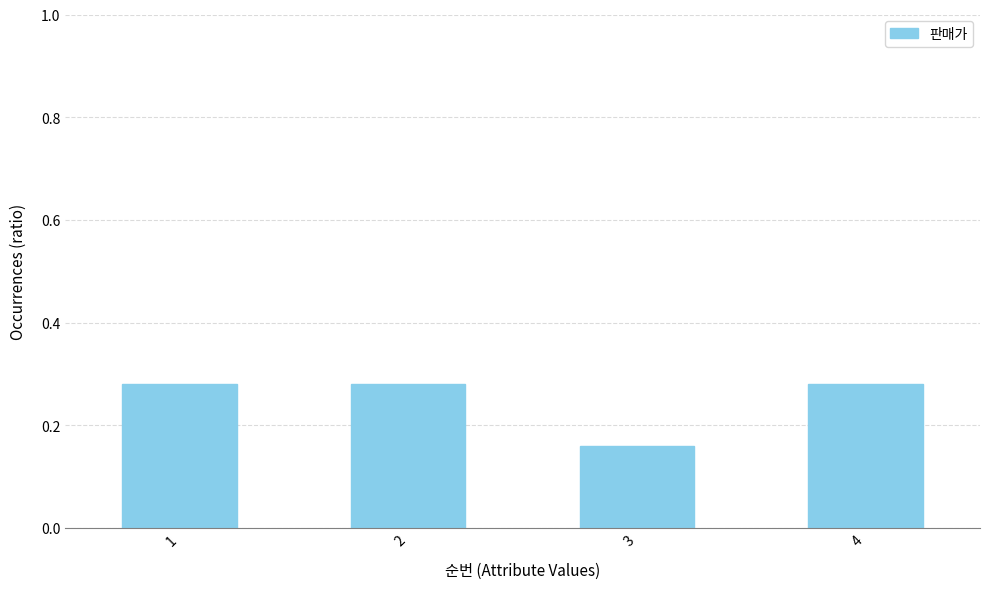

How many categories are shown in the chart?

4